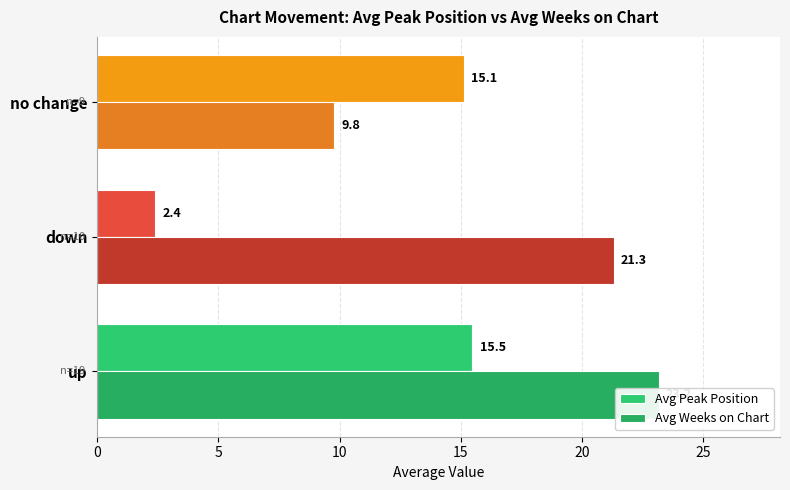

How many bars are there in total?

6